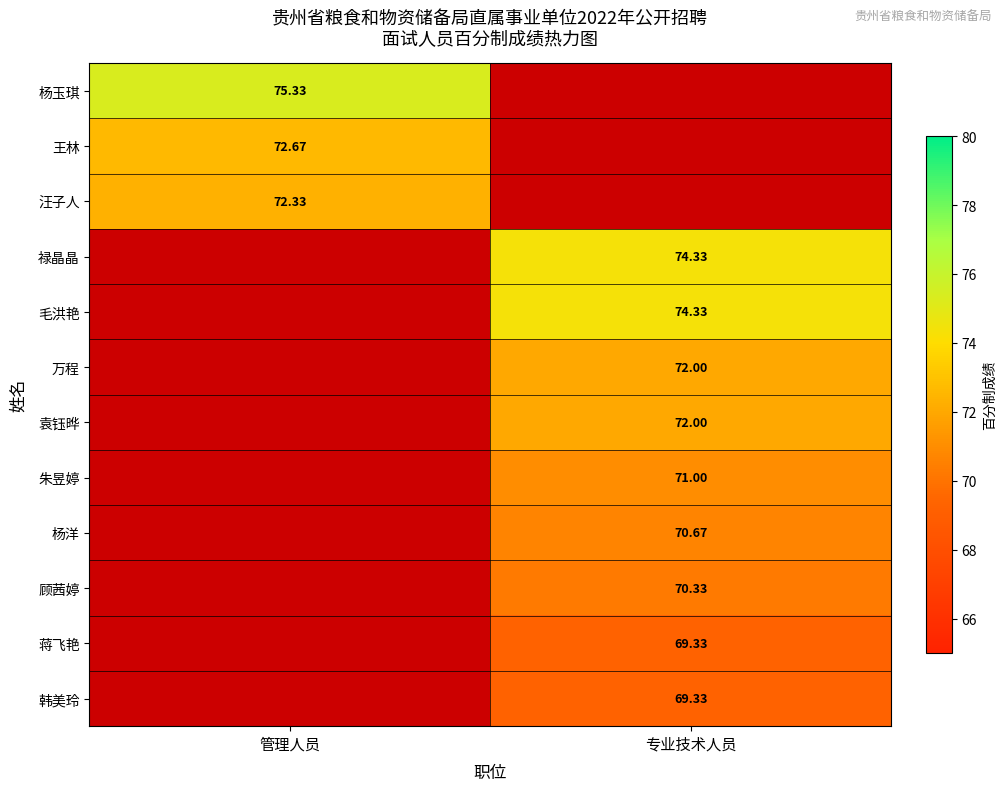

How many data points does each series have?

2